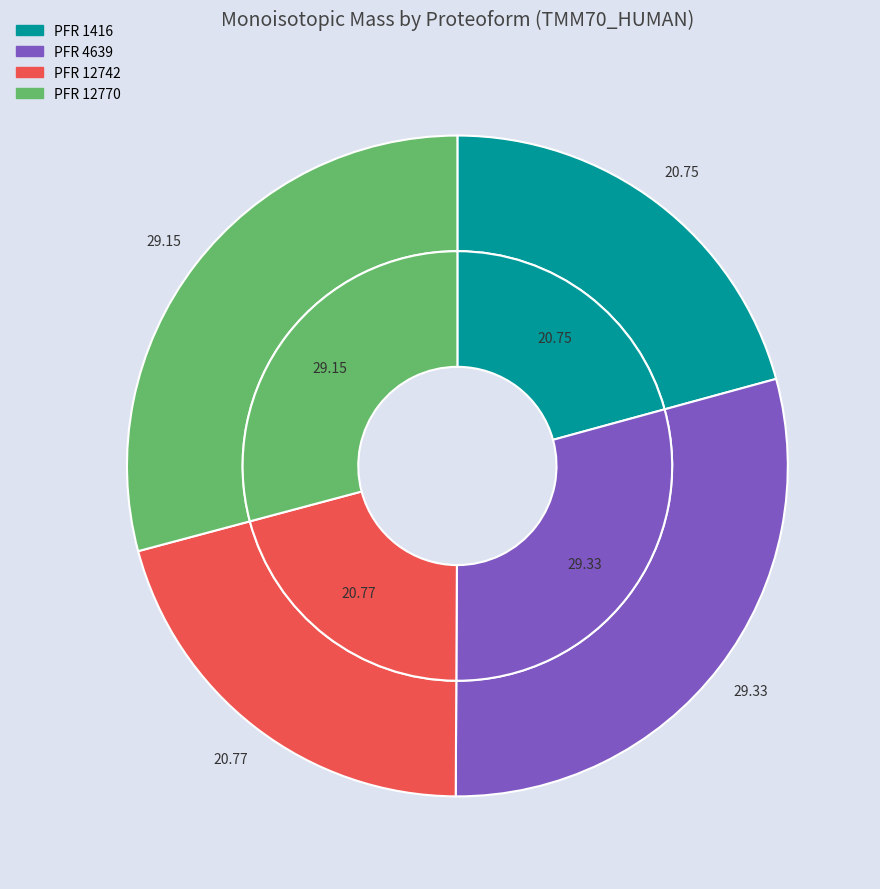

What percentage is NOT represented by PFR 12770?

70.8%